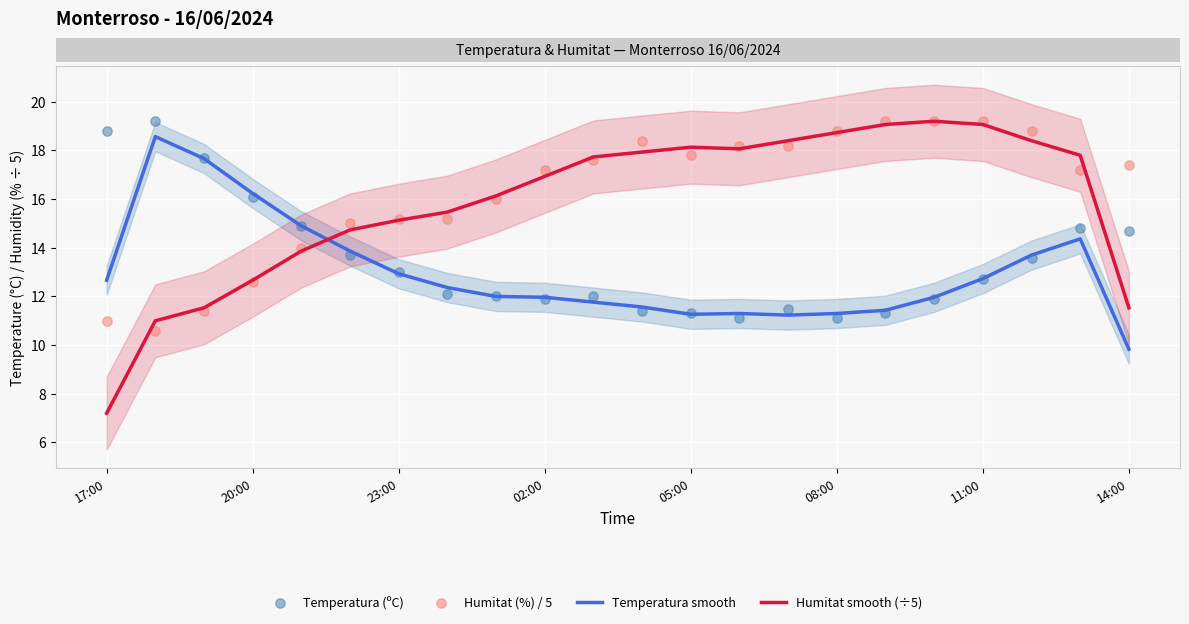

Which series reaches the minimum Y coordinate?

Humitat smooth (÷5)